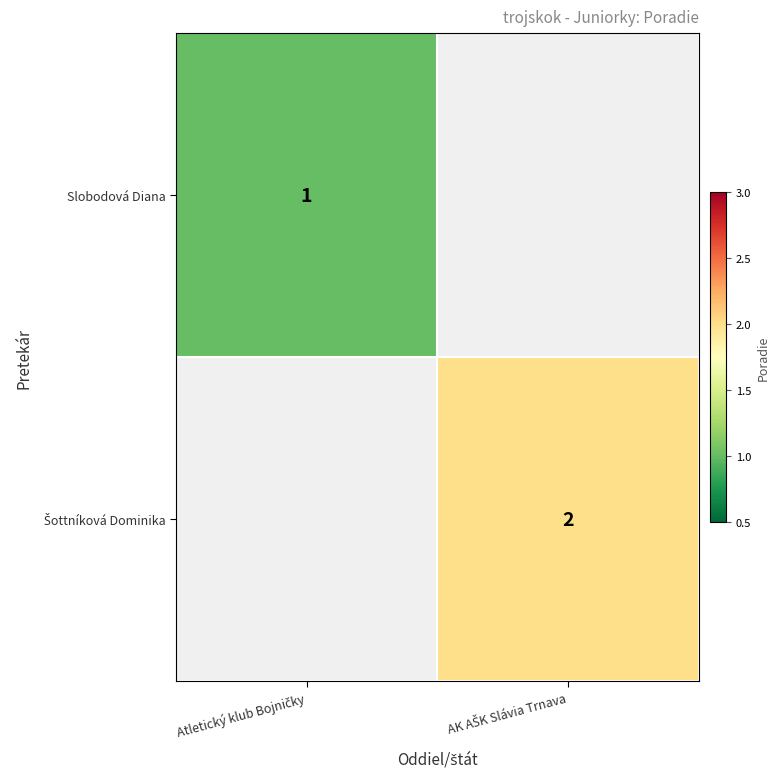

Which has a higher value, Atletický klub Bojničky or AK AŠK Slávia Trnava?

AK AŠK Slávia Trnava